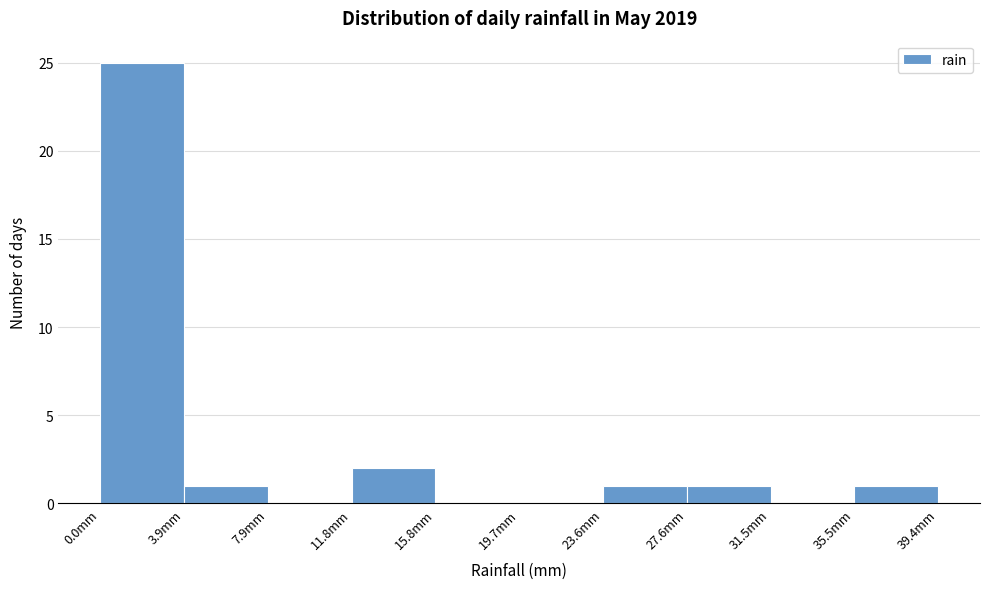

How tall is the bar that spans 35.5 to 39.5 on the x-axis? Neither the bar edges nor the heights are printed on the chart, so give them approximately, as read against the axes.

1